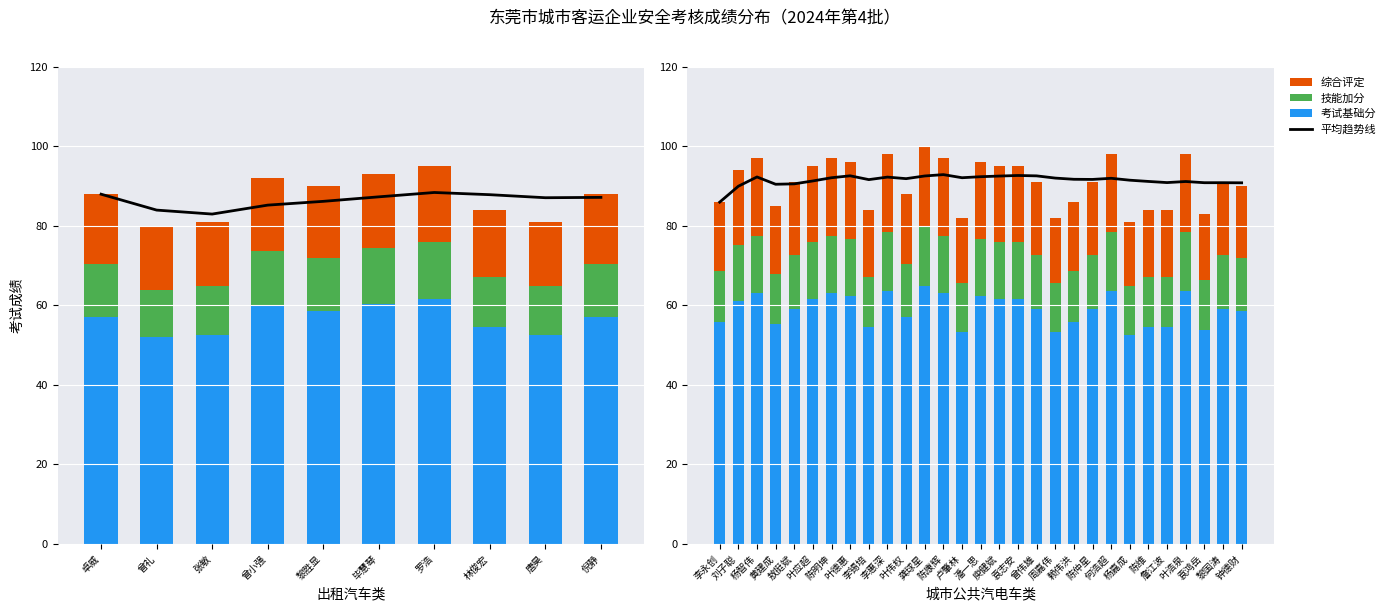

Is the value of 平均趋势线 at 刘子聪 greater than the value of 考试基础分 at 袁鸿岳?

Yes